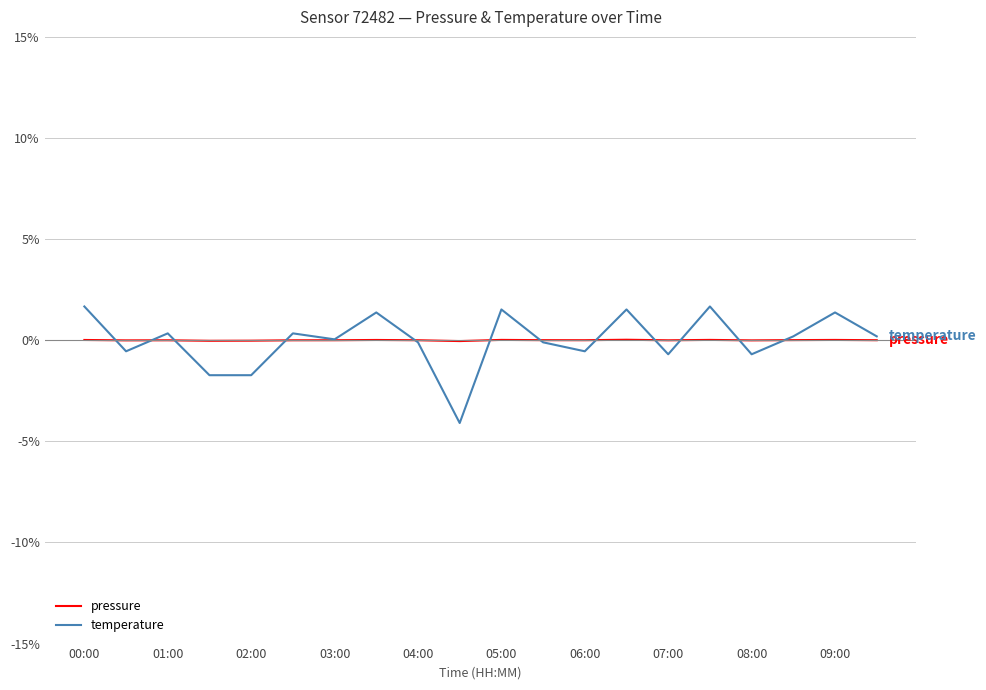

Which series has the widest spread of values?

temperature